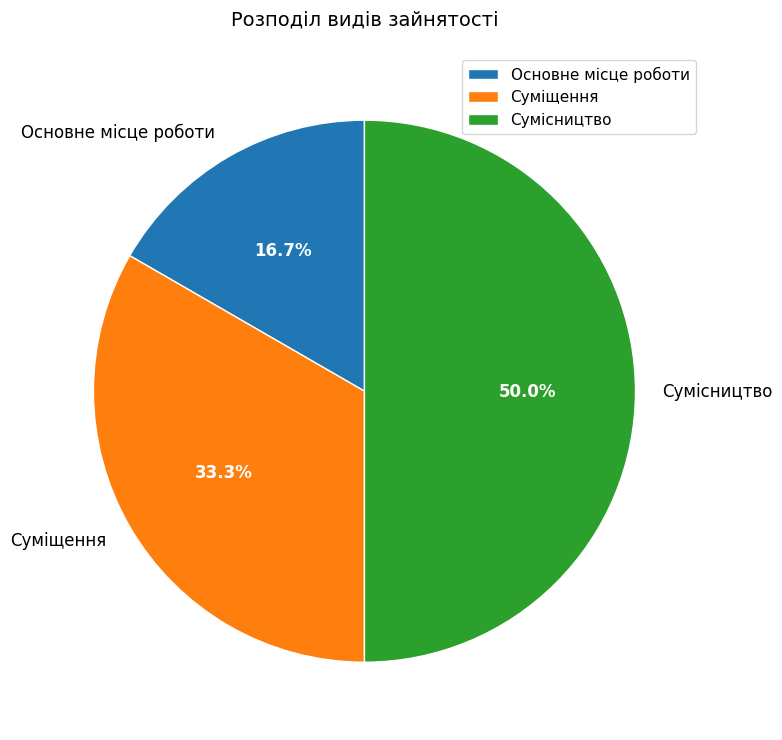

What percentage is the Суміщення slice, to the nearest percent?

33%